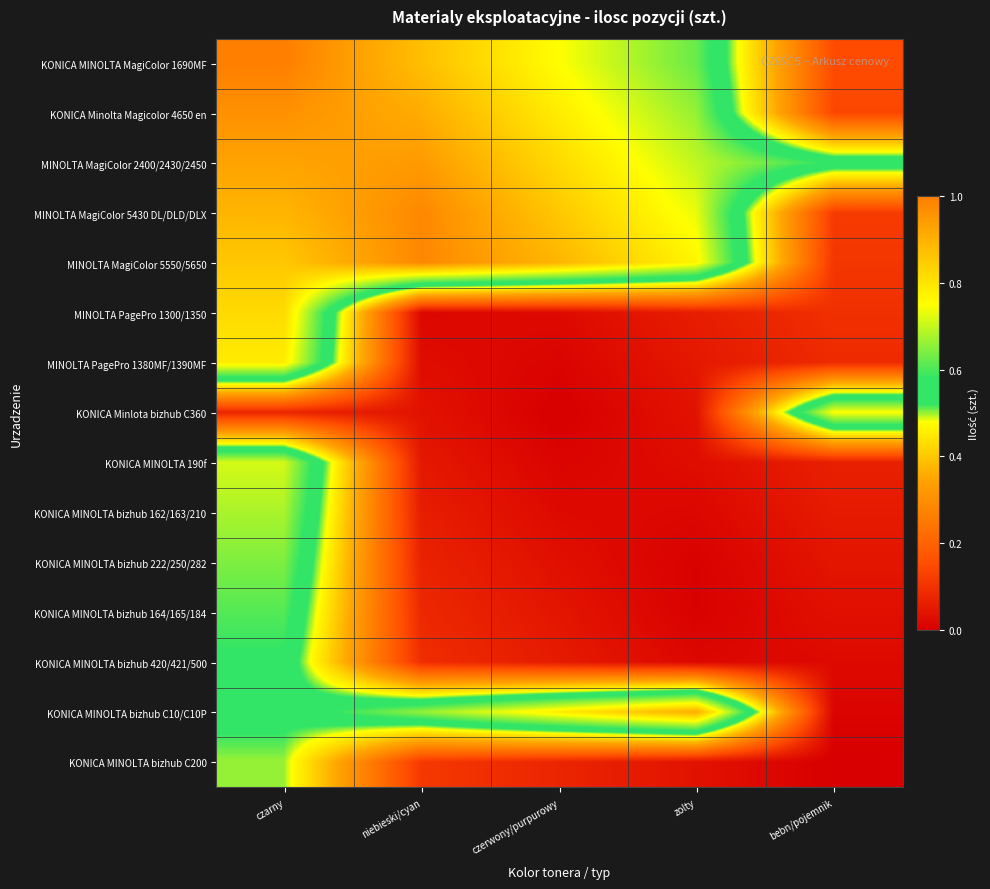

At which category is the sum across all series the highest?

czarny